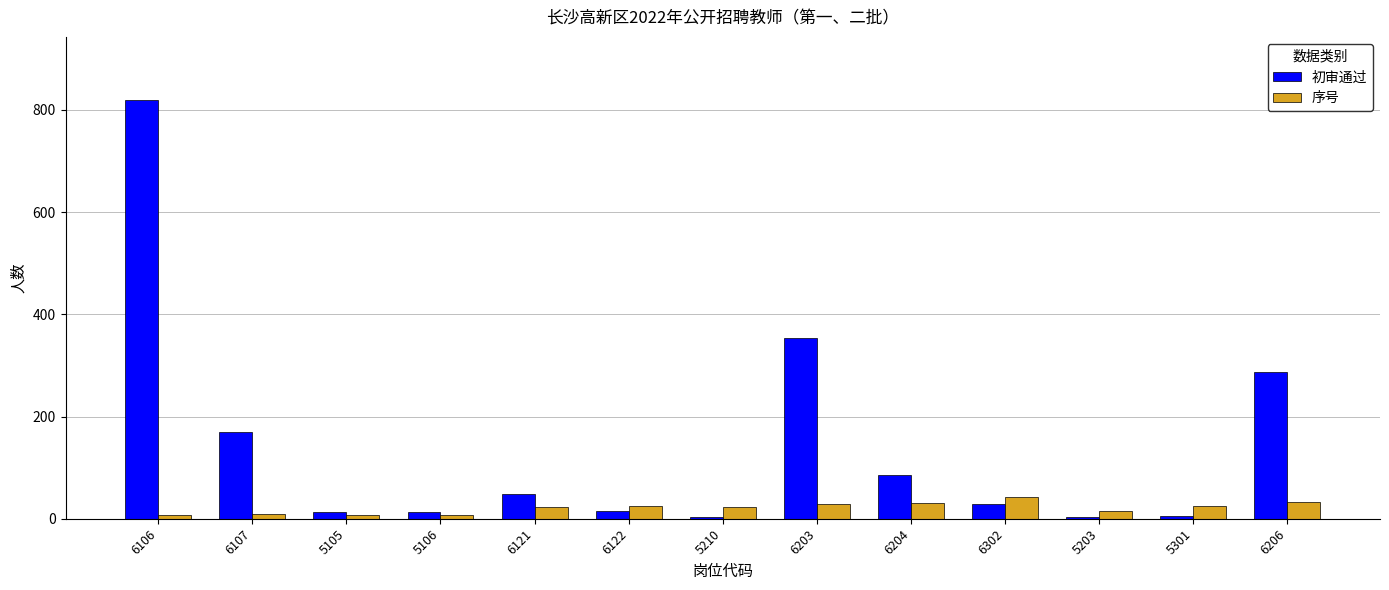

What is the value of the 序号 bar at the 9th from the left?

30